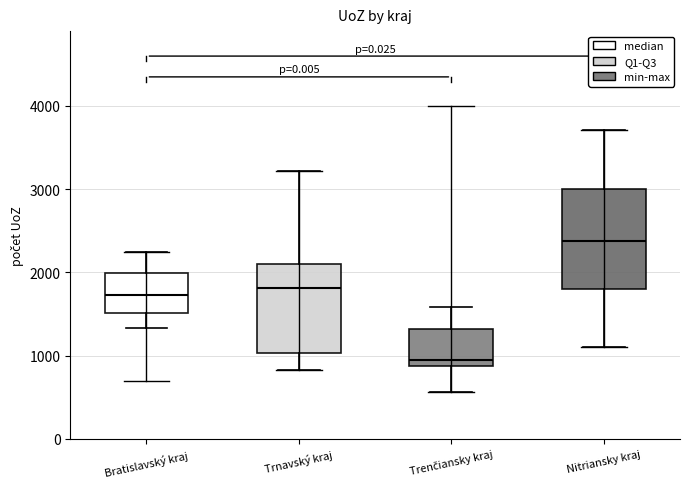

Which box has the highest median line?

Nitriansky kraj